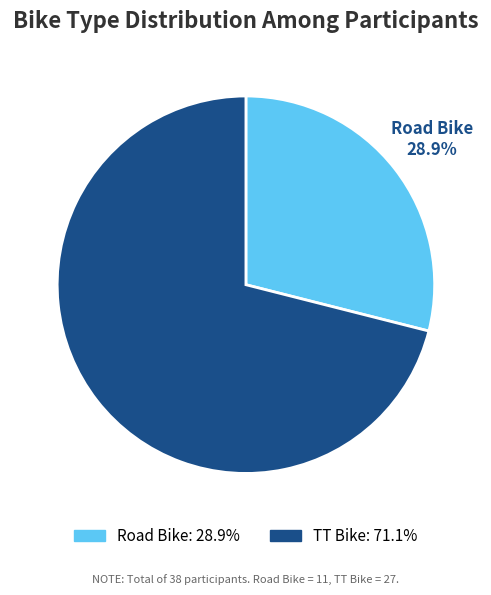

To the nearest percent, what is the average slice percentage?

50%